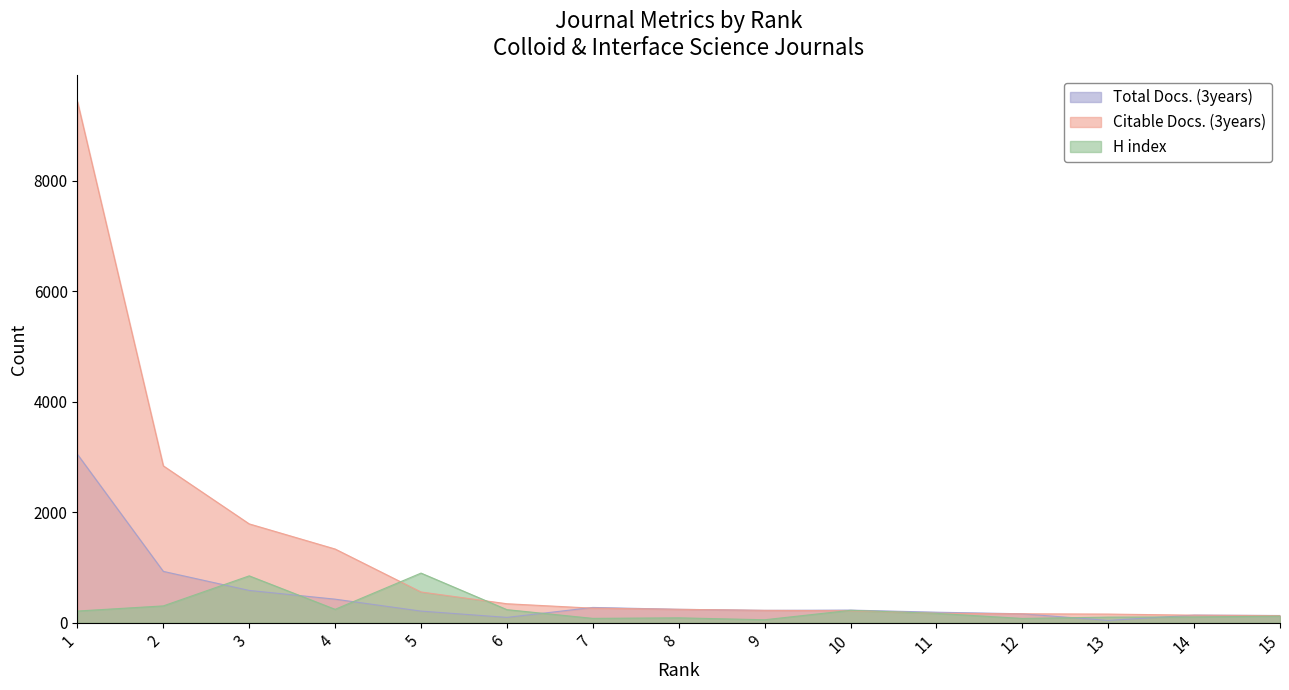

At which category does Total Docs. (3years) reach its first local valley?

6